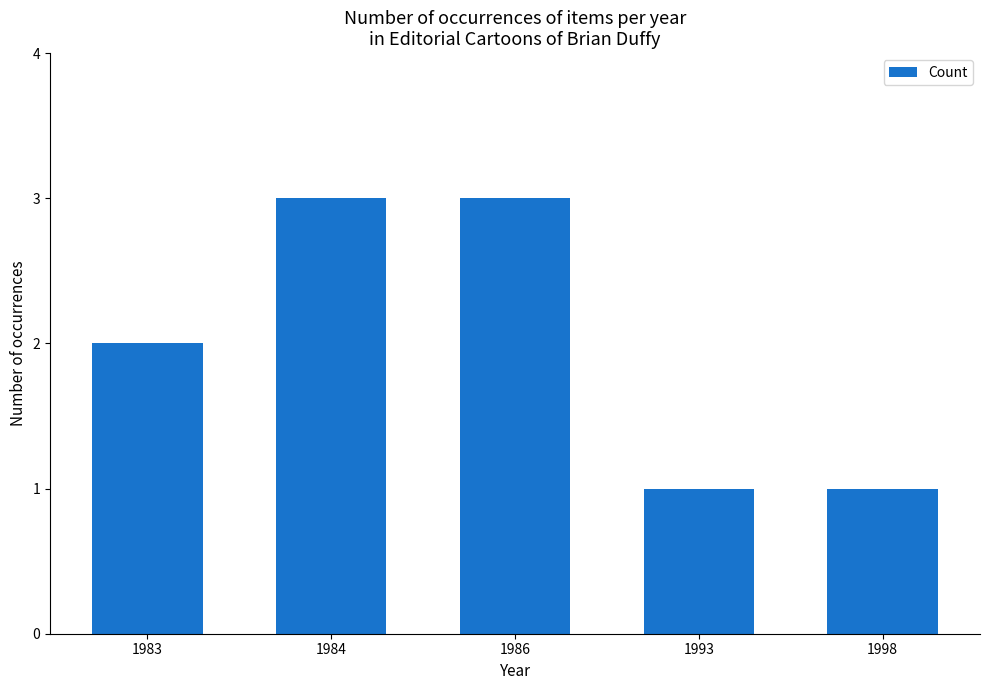

True or false: the data shows 2 at 1983.

True